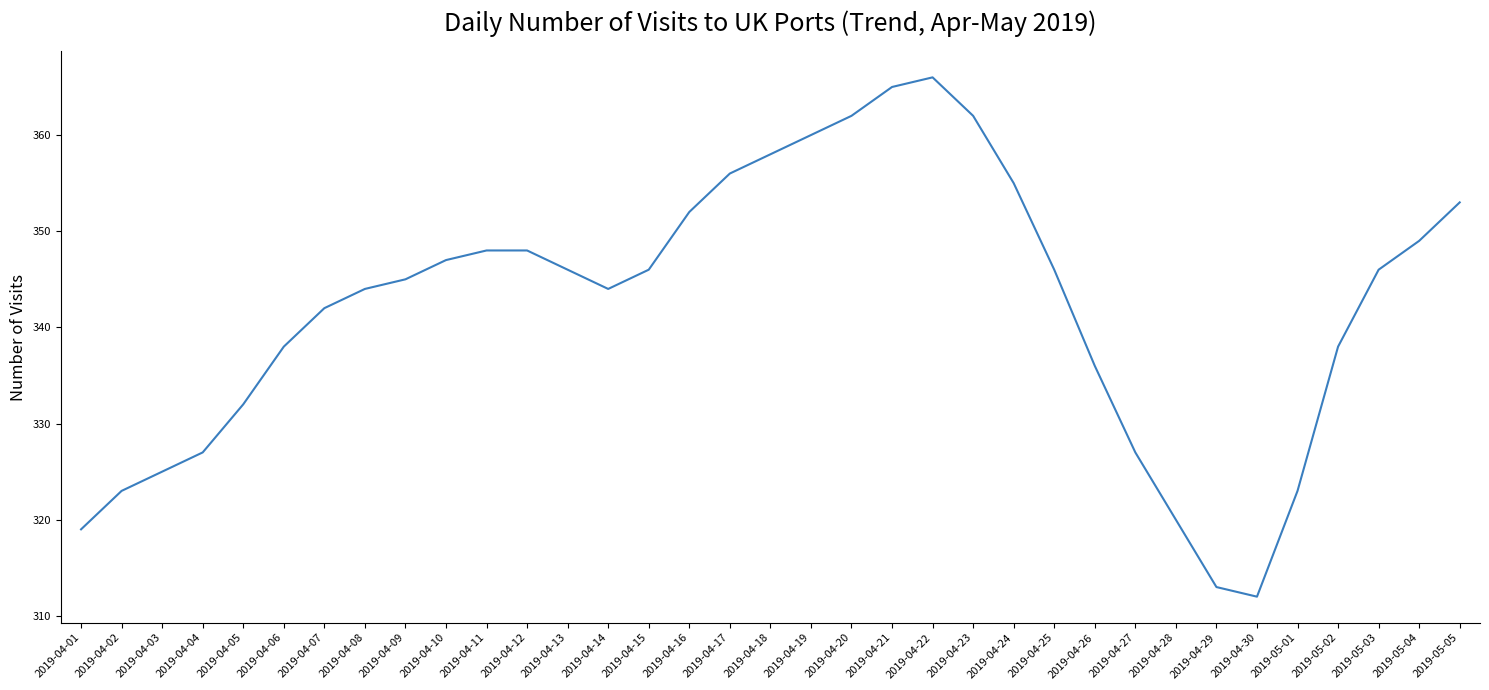

What is the difference between the values at 2019-04-24 and 2019-04-05?

23